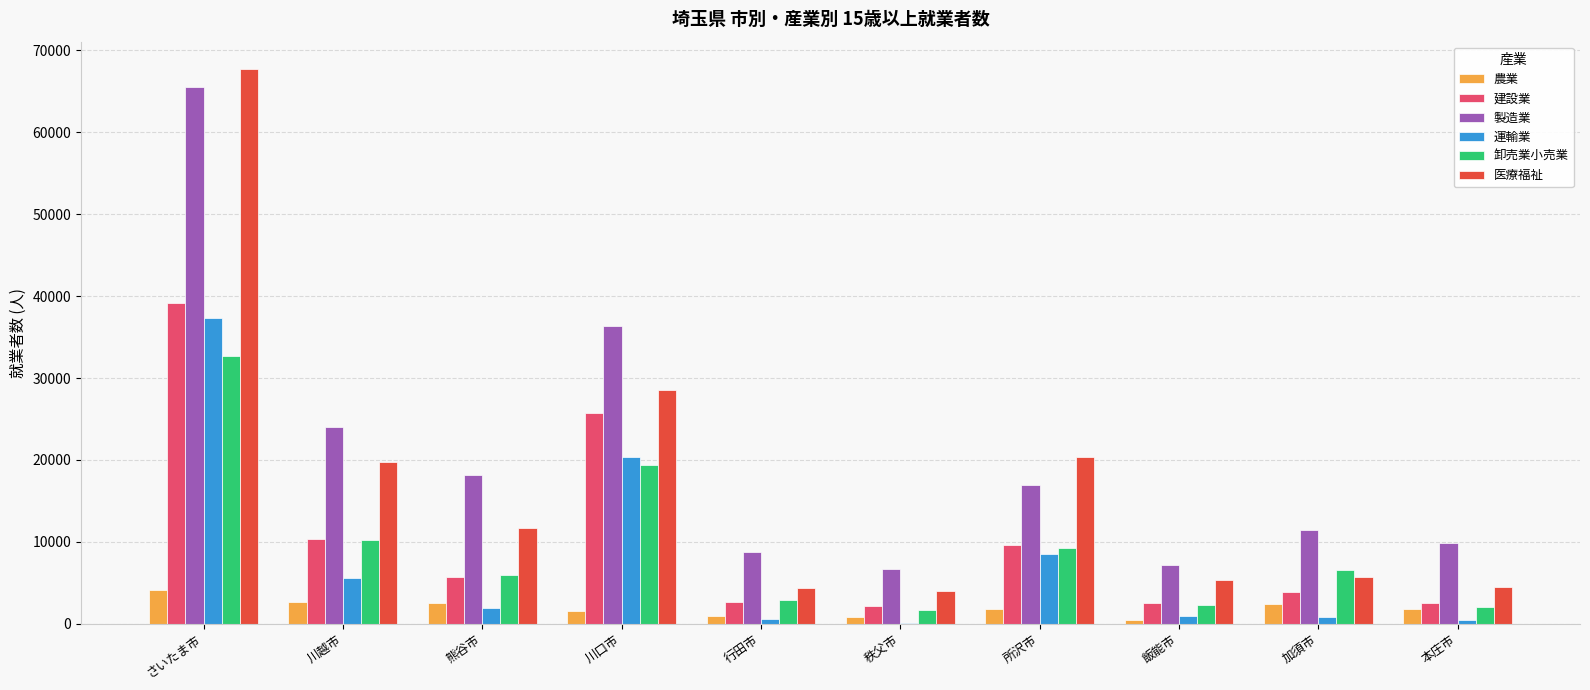

What is the difference between the 運輸業 values at 秩父市 and 川口市?

20215